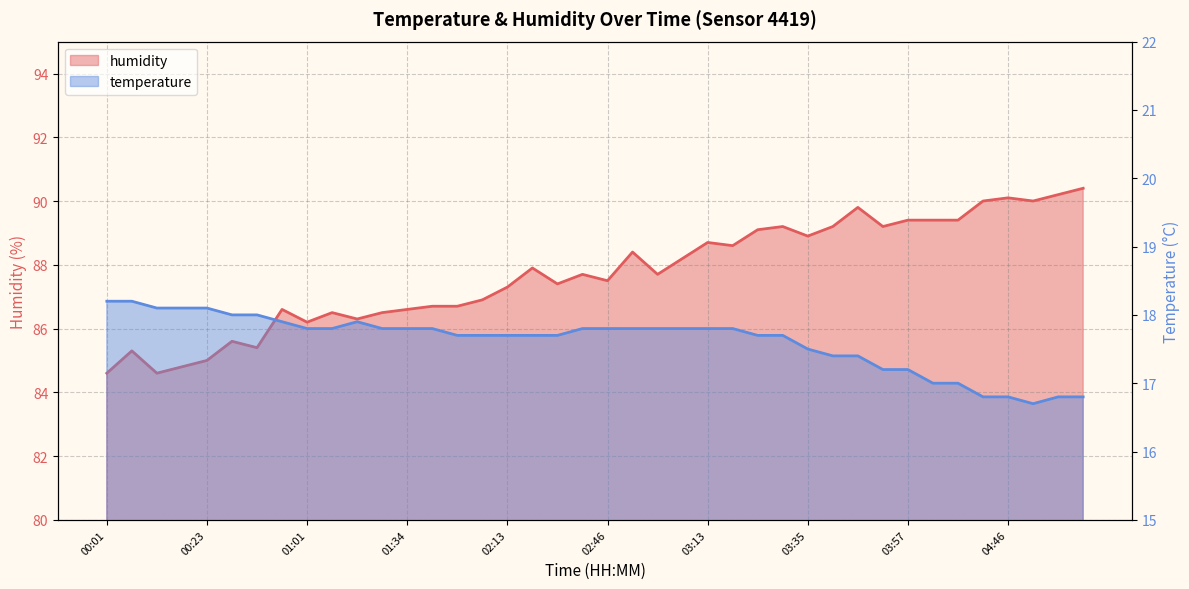

What is the smallest value displayed?

16.7